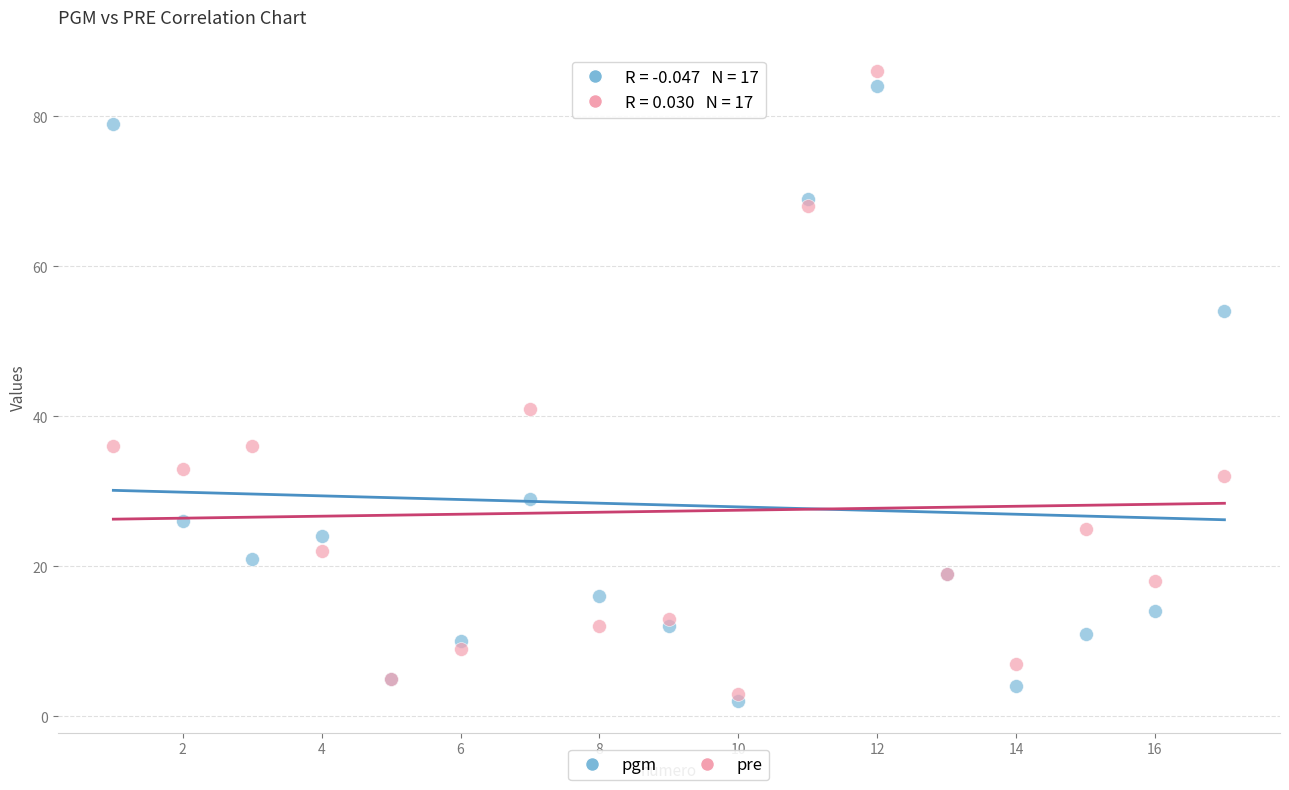

Which series reaches the maximum Y coordinate?

pre